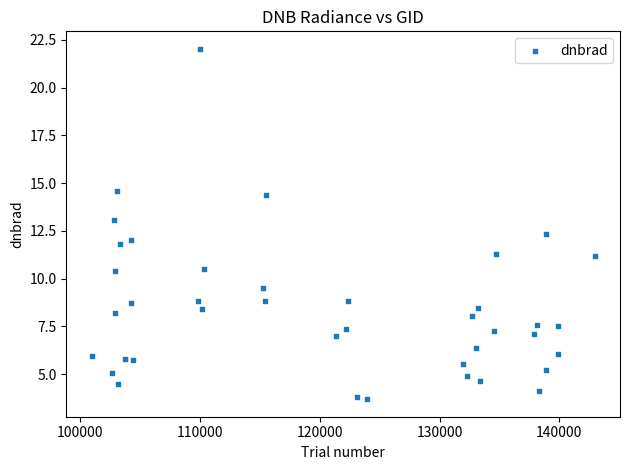

What is the range of Y values (max minus min)?

18.3